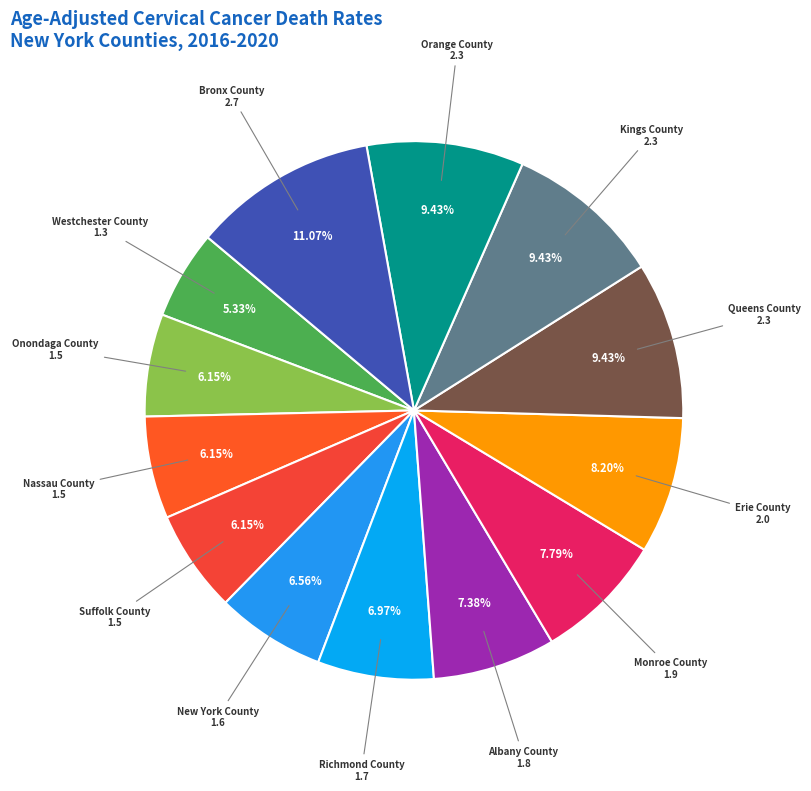

True or false: Erie County accounts for 8% of the total.

True